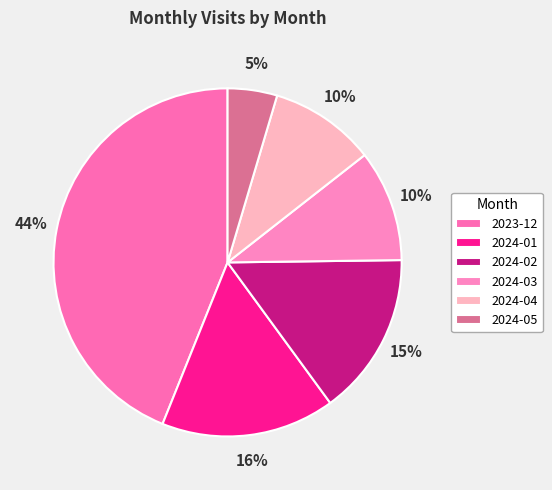

Combined, what portion of the pie is 2024-02 and 2024-03?

25.5%